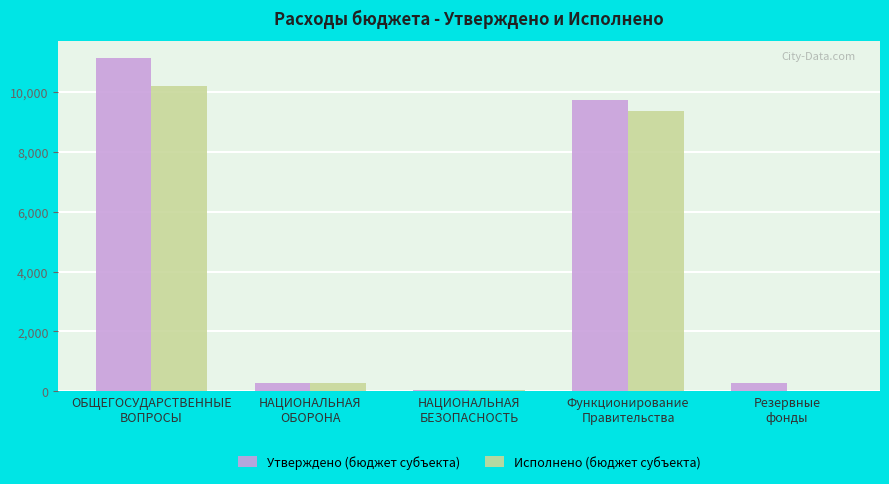

How many data points in Исполнено (бюджет субъекта) are above 299?

3